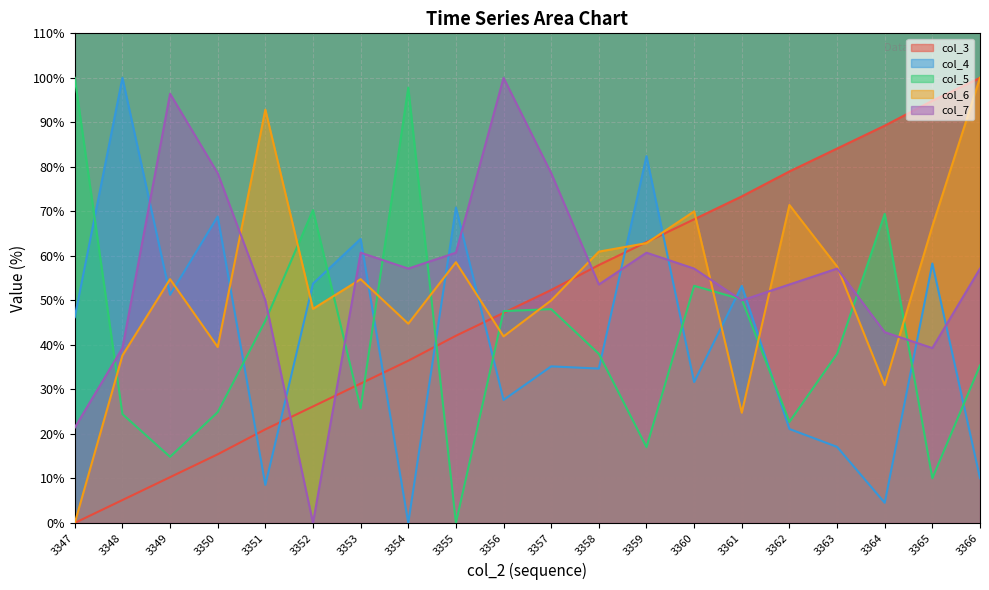

How many lines are shown in the chart?

5